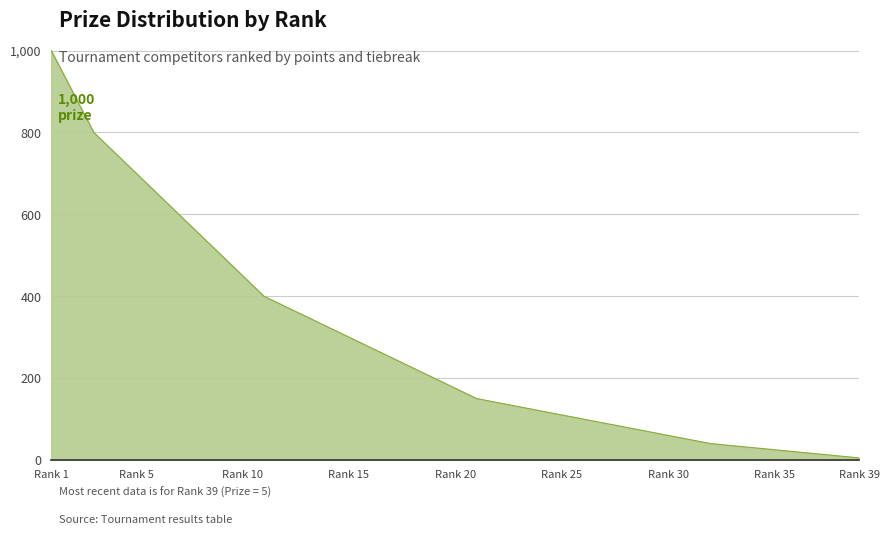

What is the maximum value shown in the chart?

1000